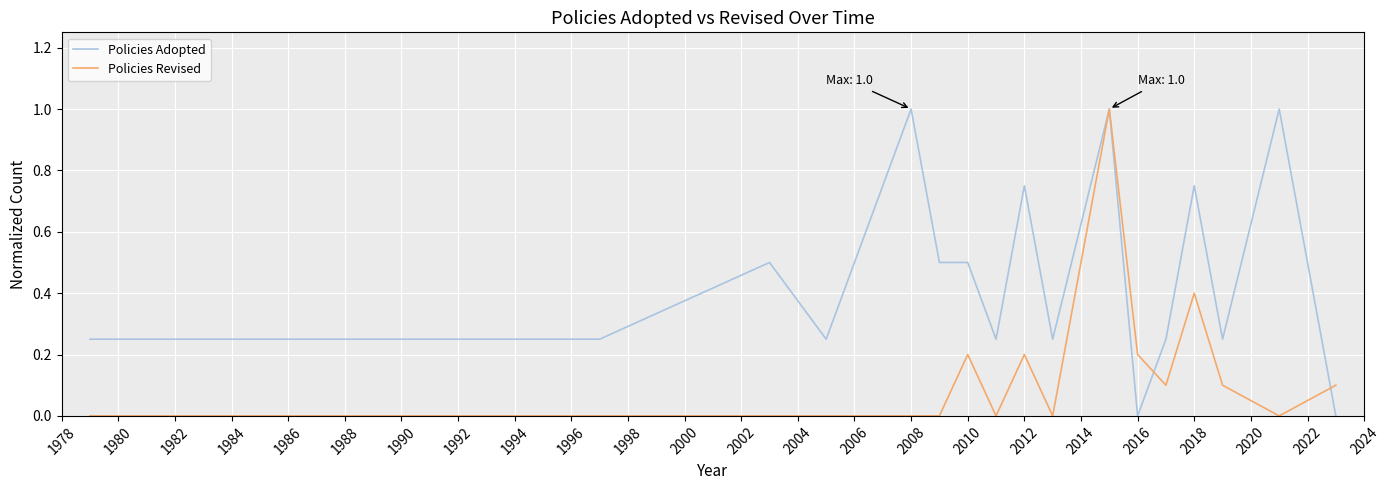

At how many categories does at least one series exceed 0?

22